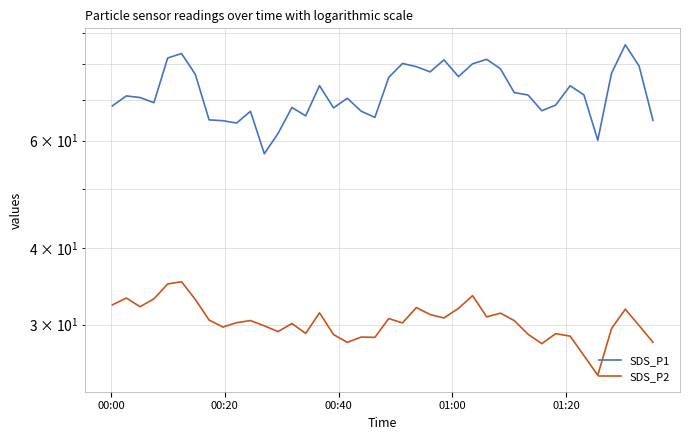

What is the sum of all SDS_P2 values?

1217.0